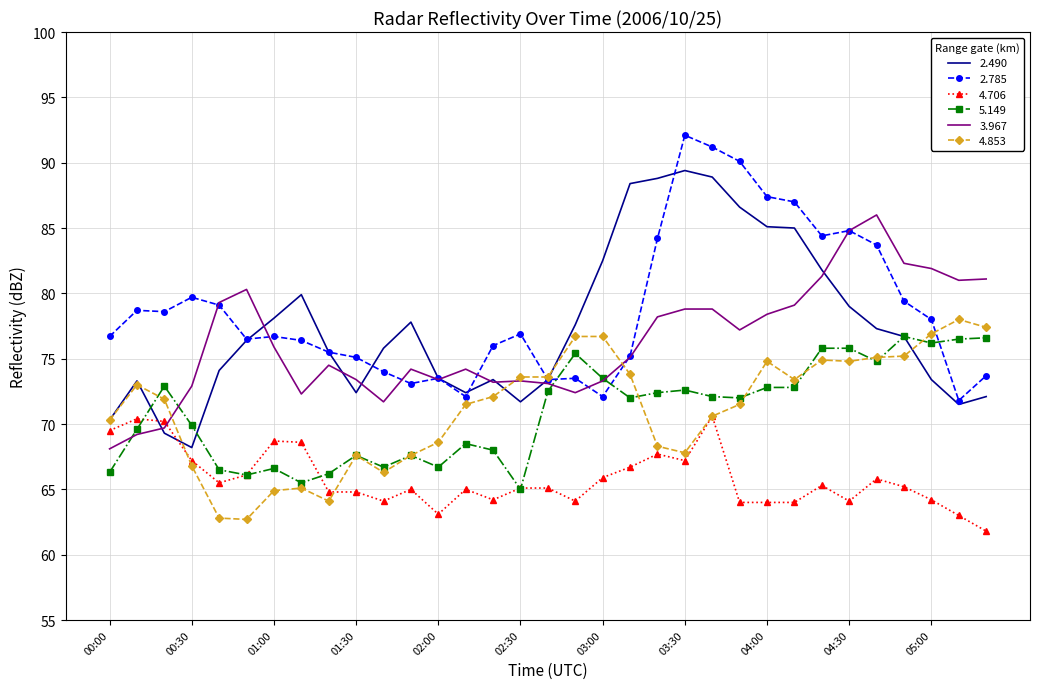

What are all the series names shown in the legend?

2.490, 2.785, 4.706, 5.149, 3.967, 4.853